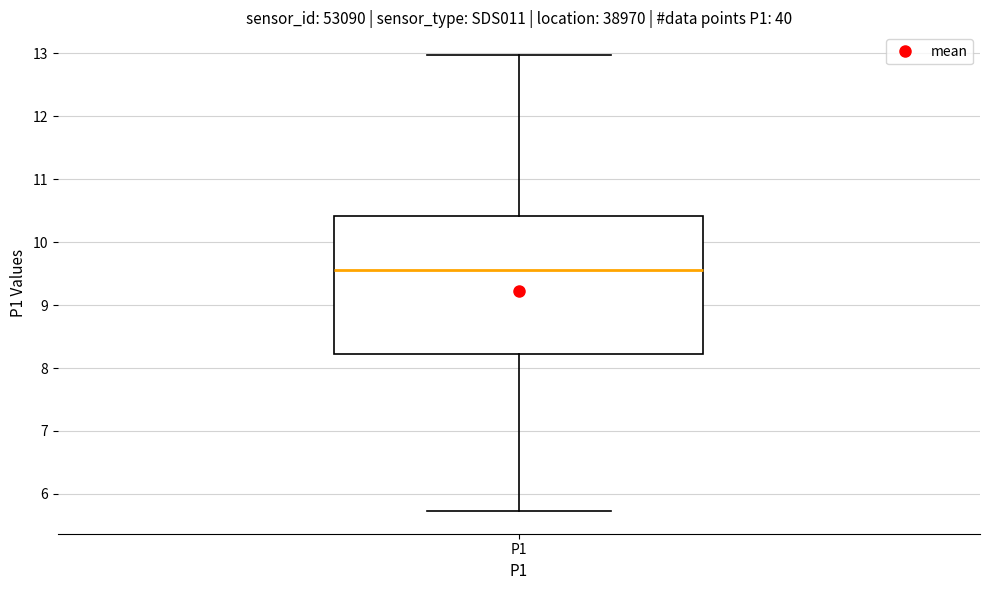

Where does the upper whisker of the box for P1 end on the y-axis? The values are not printed on the chart, so give them approximately, as read against the axis.

13.0